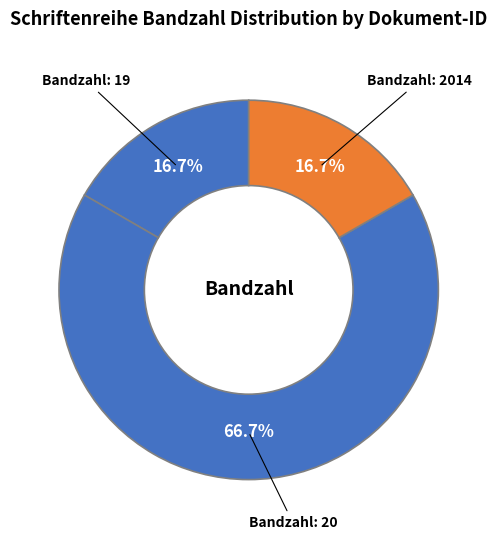

Count the number of slices in the pie.

3